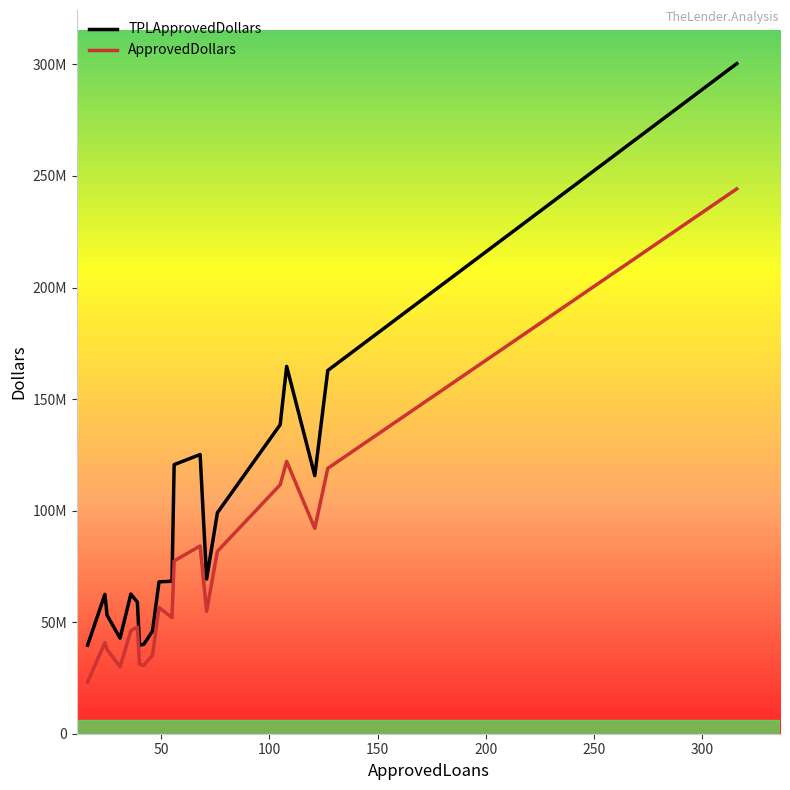

In ApprovedDollars, how many points are higher than both neighbors (excluding endpoints)?

5